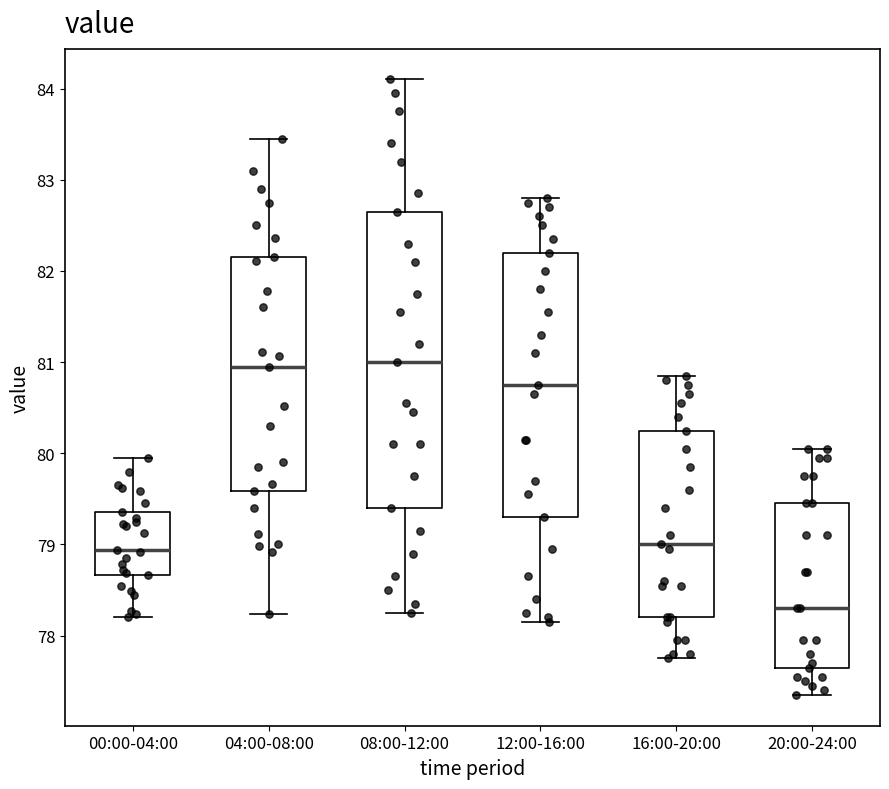

Which box's median line is the lowest?

20:00-24:00